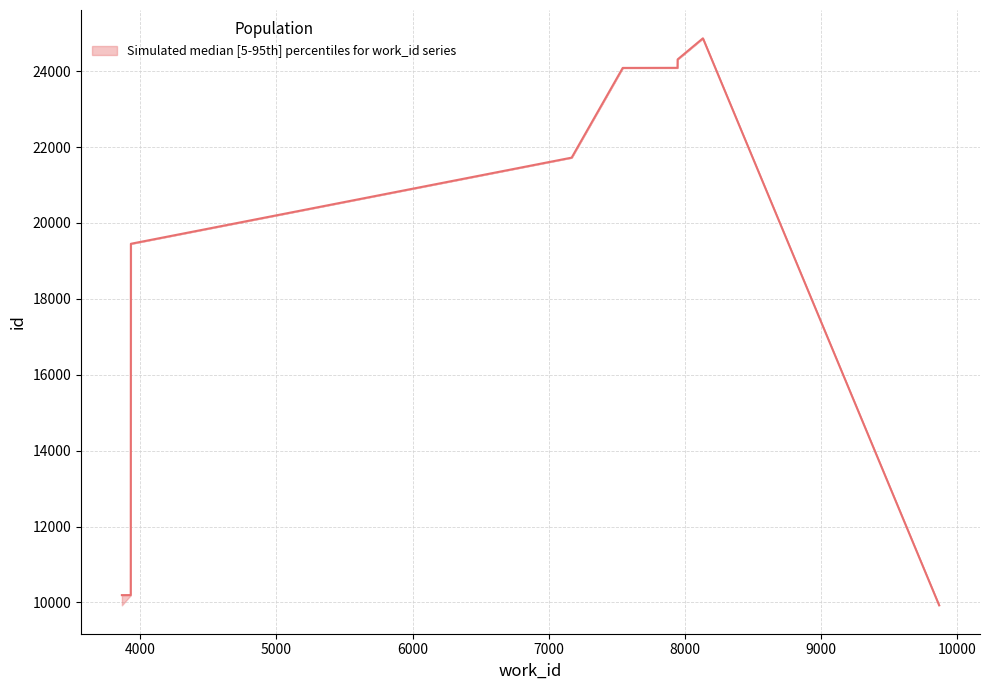

At how many categories does at least one series exceed 15005?

7